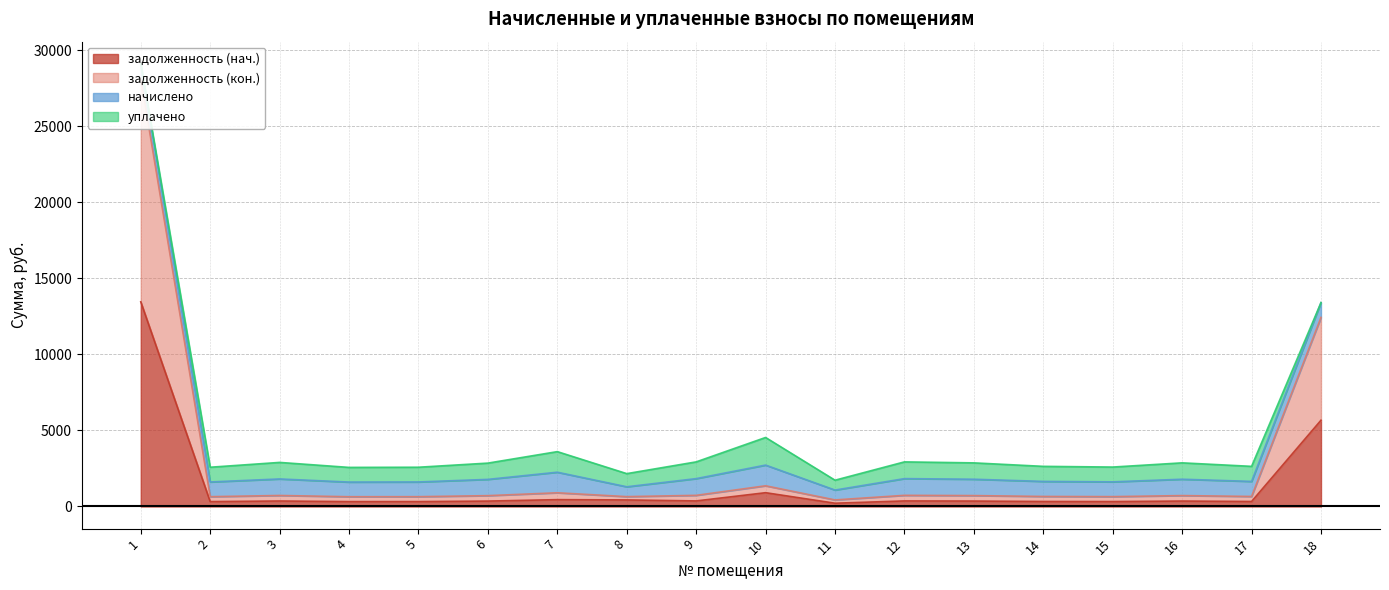

How many interior local peaks does the задолженность (кон.) series have?

5